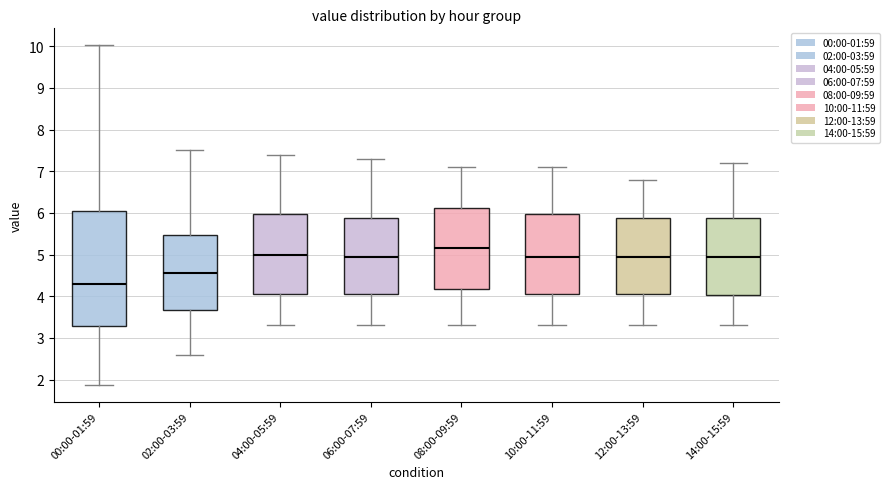

Reading left to right, read every box against the y-axis: the position of its median line, the range the box covers, and the ends of its whiskers. The values are not printed on the chart, so give them approximately, as read against the axis.

00:00-01:59: median 4.3, box 3.3 to 6.1, whiskers 1.9 to 10.0
02:00-03:59: median 4.6, box 3.7 to 5.5, whiskers 2.6 to 7.5
04:00-05:59: median 5.0, box 4.1 to 6.0, whiskers 3.3 to 7.4
06:00-07:59: median 5.0, box 4.1 to 5.9, whiskers 3.3 to 7.3
08:00-09:59: median 5.2, box 4.2 to 6.1, whiskers 3.3 to 7.1
10:00-11:59: median 5.0, box 4.1 to 6.0, whiskers 3.3 to 7.1
12:00-13:59: median 5.0, box 4.1 to 5.9, whiskers 3.3 to 6.8
14:00-15:59: median 5.0, box 4.0 to 5.9, whiskers 3.3 to 7.2